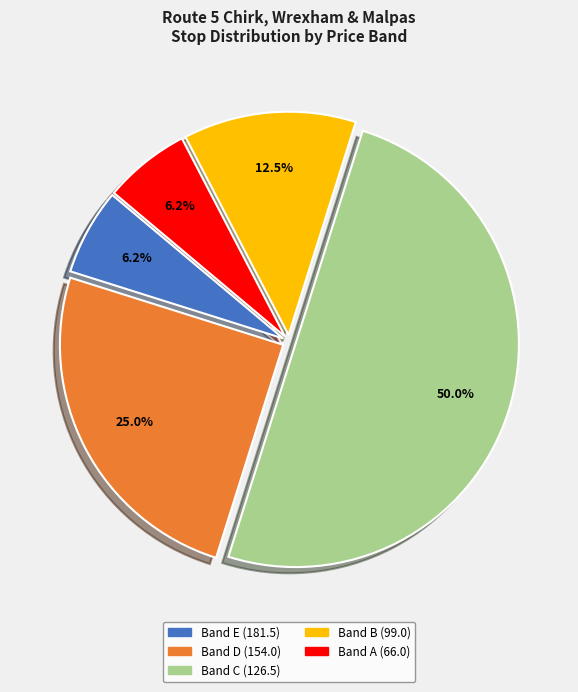

To the nearest percent, what portion does Band E (181.5) represent?

6%